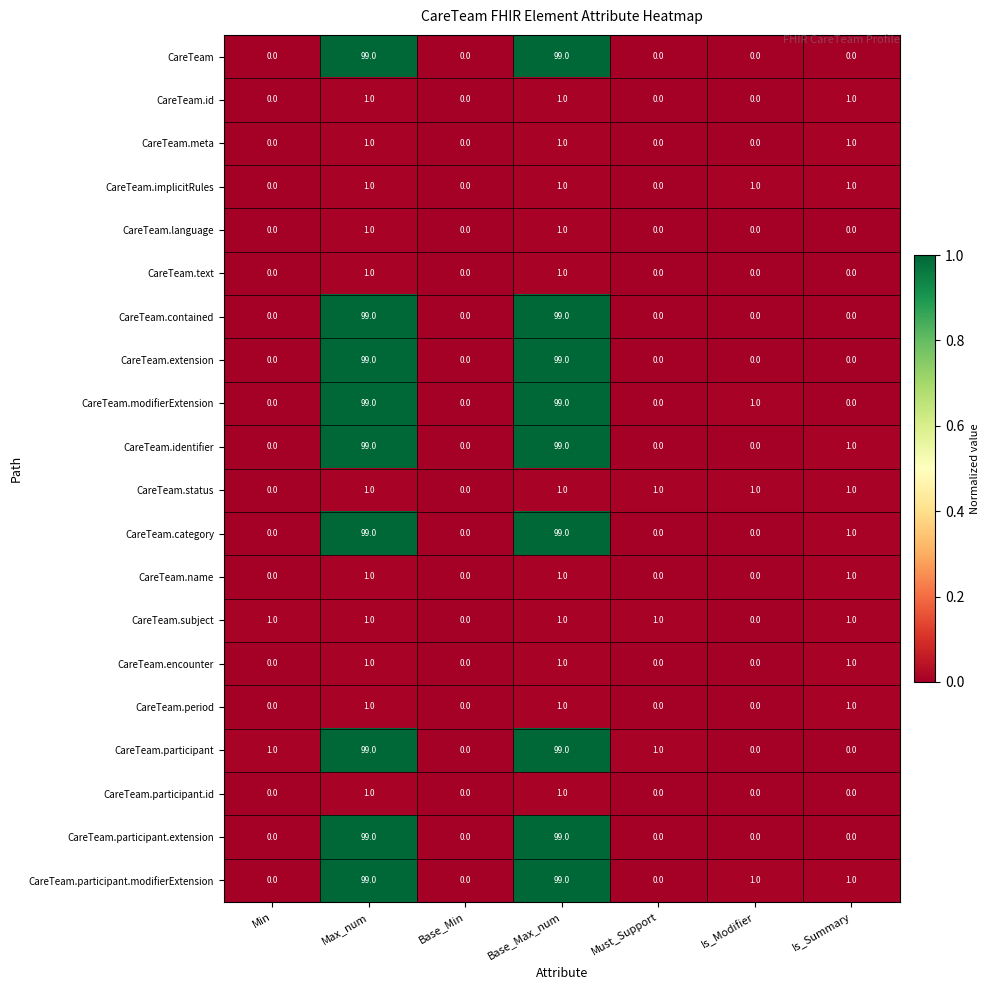

What is the difference between the highest and lowest values at Max_num?

98